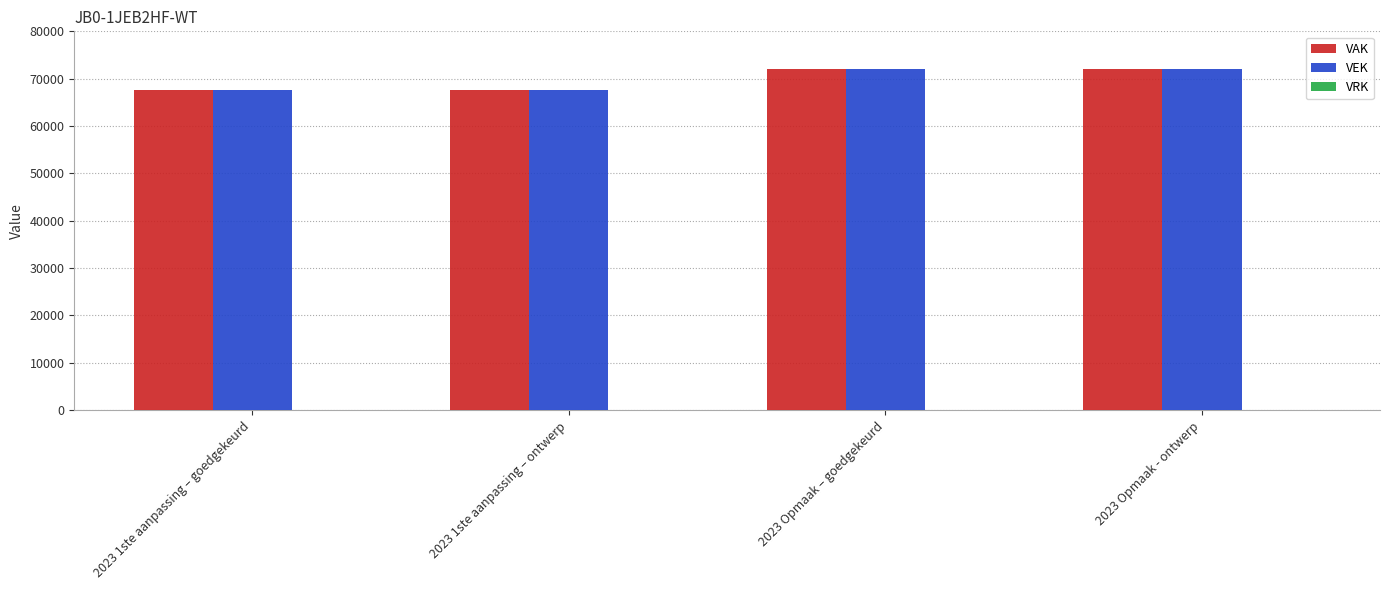

What is the highest value of the VEK series?

72052